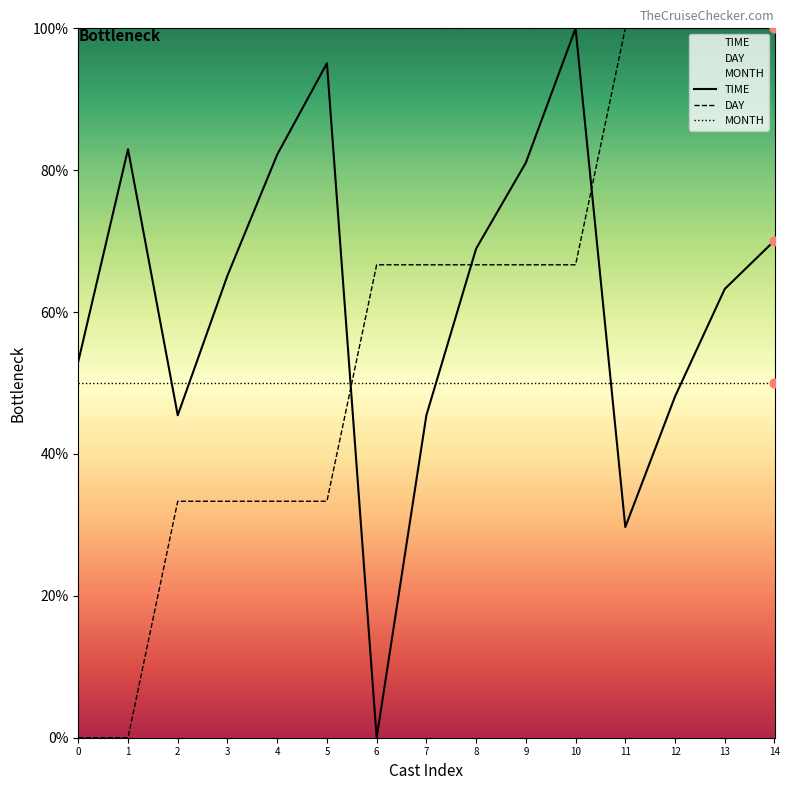

Which series has the largest total across all categories?

TIME